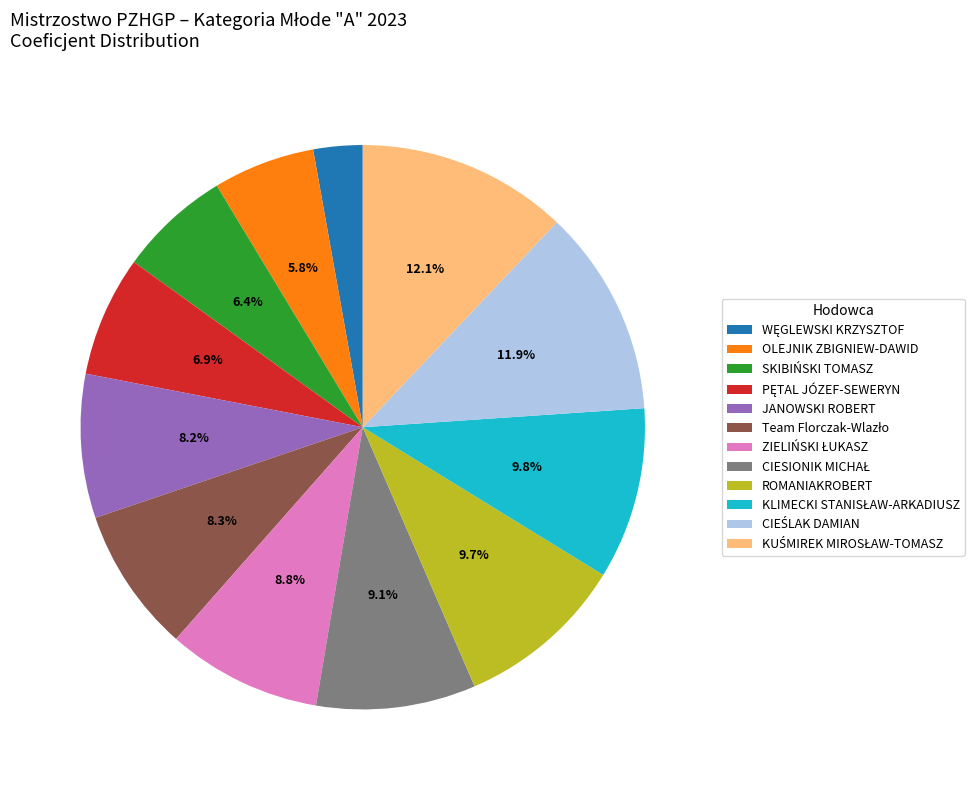

Which has a higher value, OLEJNIK ZBIGNIEW-DAWID or SKIBIŃSKI TOMASZ?

SKIBIŃSKI TOMASZ